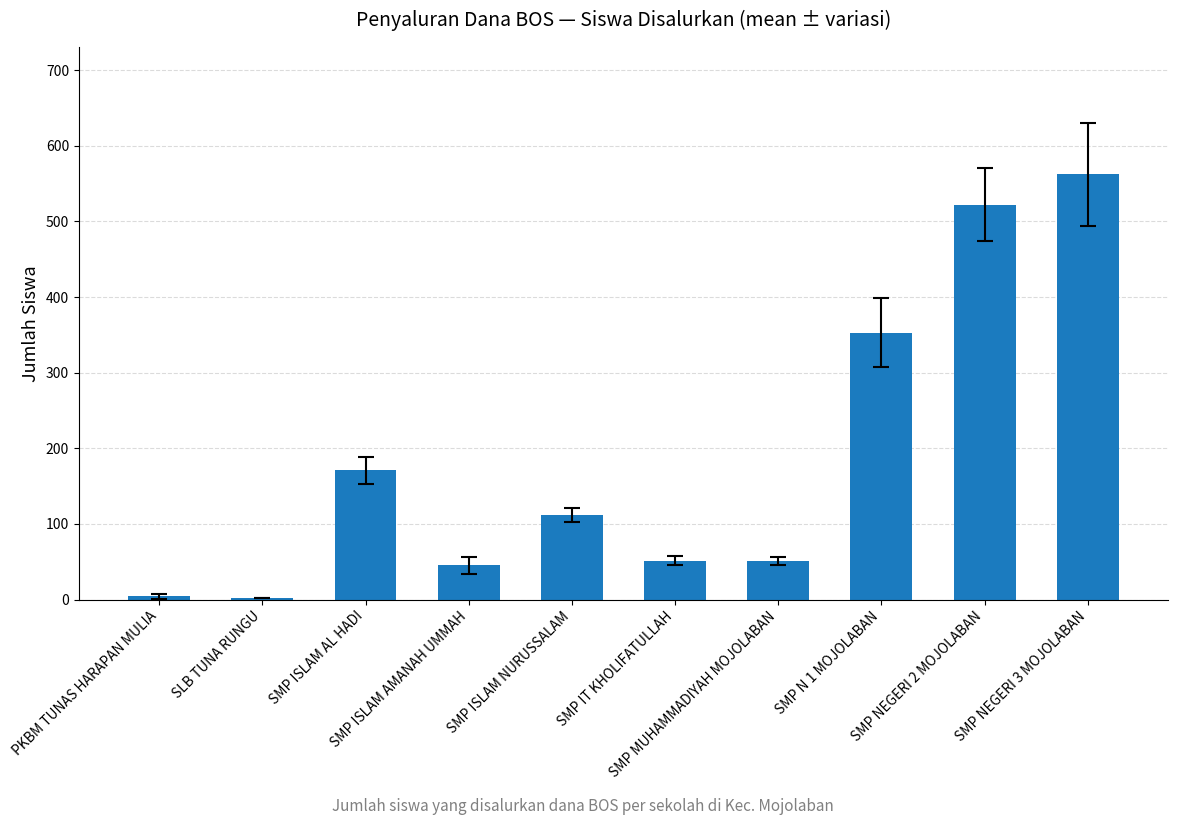

Approximately how many times larger is the value at SMP IT KHOLIFATULLAH compared to SLB TUNA RUNGU?

25.5